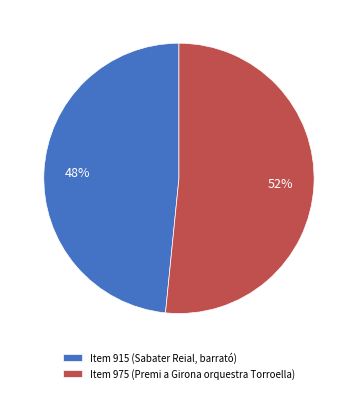

Combined, do Item 915 (Sabater Reial, barrató) and Item 975 (Premi a Girona orquestra Torroella) account for over 50%?

Yes